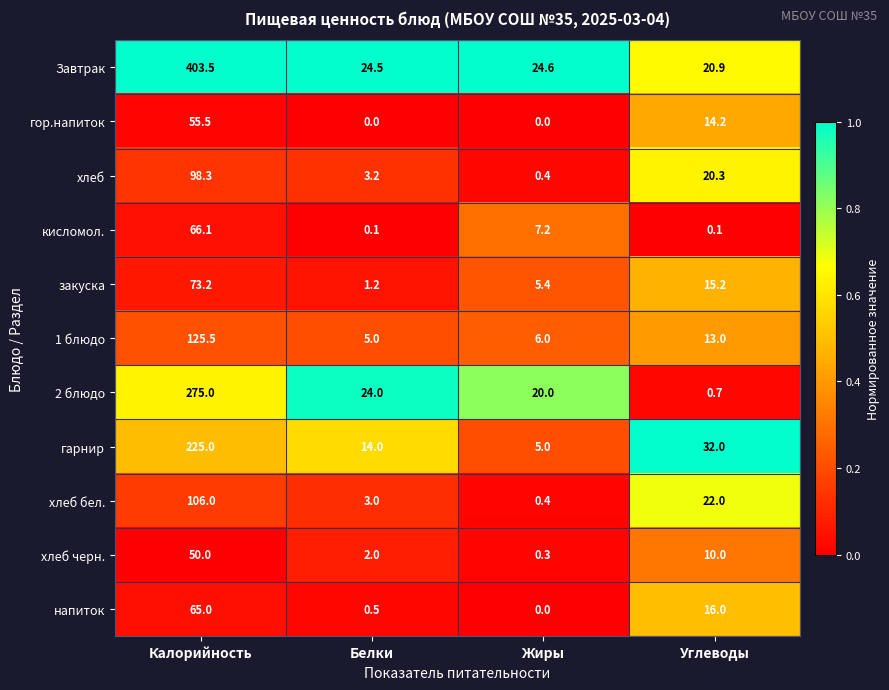

Which series has the largest total across all categories?

Завтрак